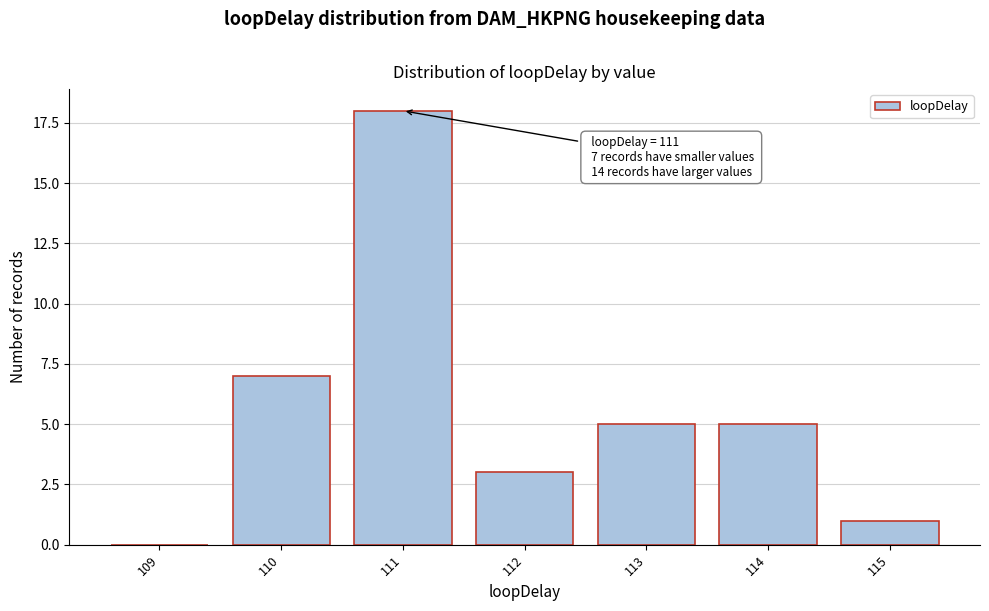

Reading left to right, list all the values displayed in this chart.

109=0	110=7	111=18	112=3	113=5	114=5	115=1